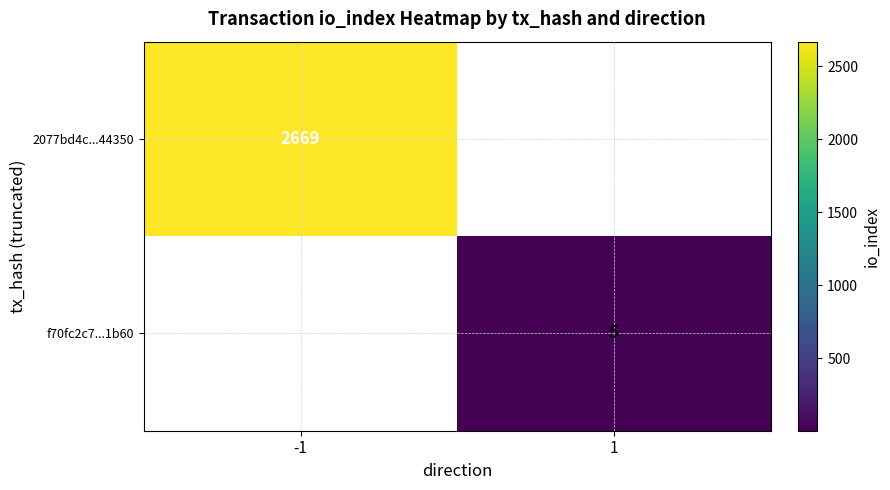

How many categories are shown in the chart?

2